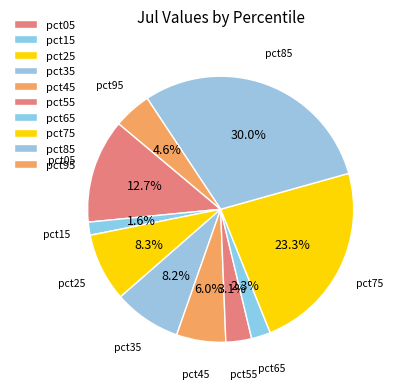

Does any single category account for the majority?

No